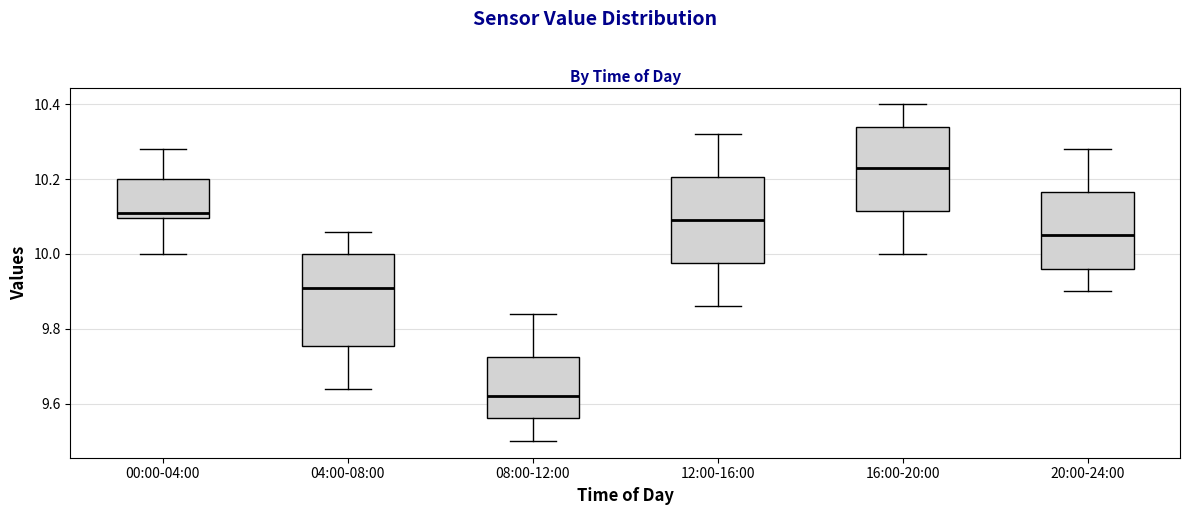

Where is the upper edge of the box for 20:00-24:00 on the y-axis? The values are not printed on the chart, so give them approximately, as read against the axis.

10.16